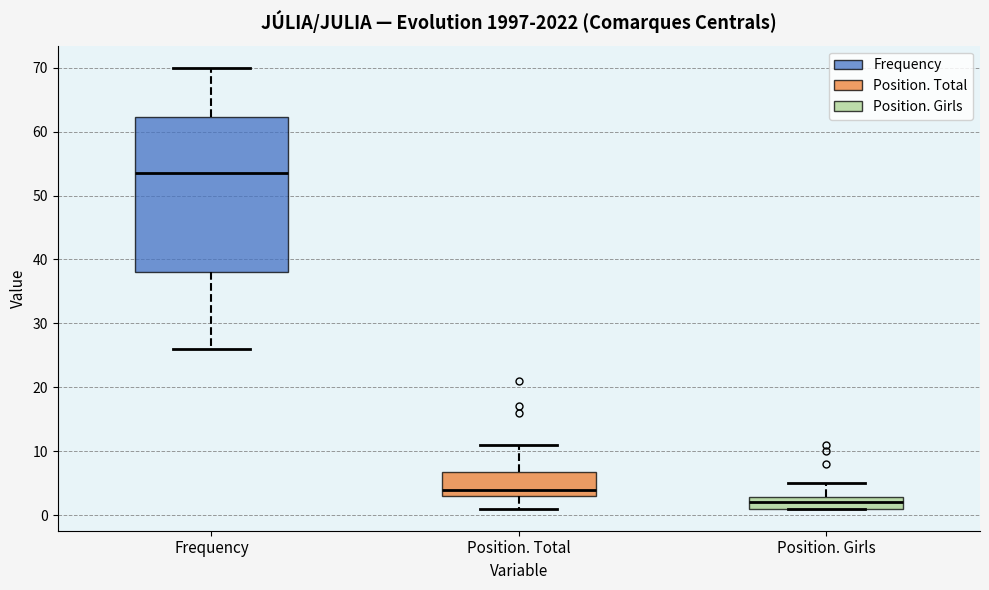

Reading left to right, read every box against the y-axis: the position of its median line, the range the box covers, and the ends of its whiskers. The values are not printed on the chart, so give them approximately, as read against the axis.

Frequency: median 54, box 38 to 62, whiskers 26 to 70
Position. Total: median 4, box 3 to 7, whiskers 1 to 11
Position. Girls: median 2, box 1 to 3, whiskers 1 to 5